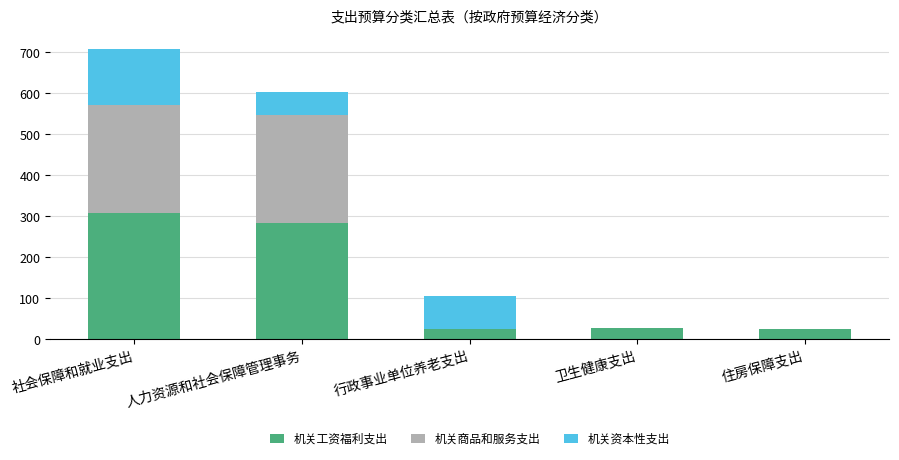

What is the total value across all series at 行政事业单位养老支出?

105.3